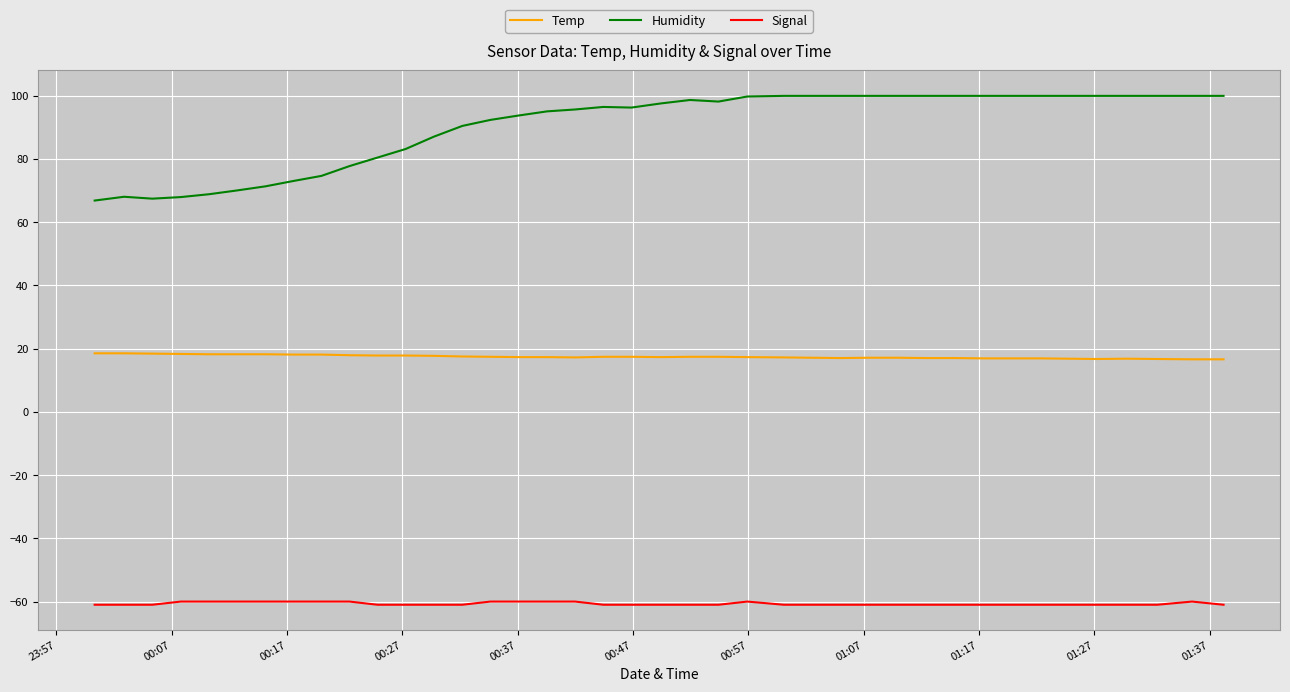

Which series has the largest total across all categories?

Humidity